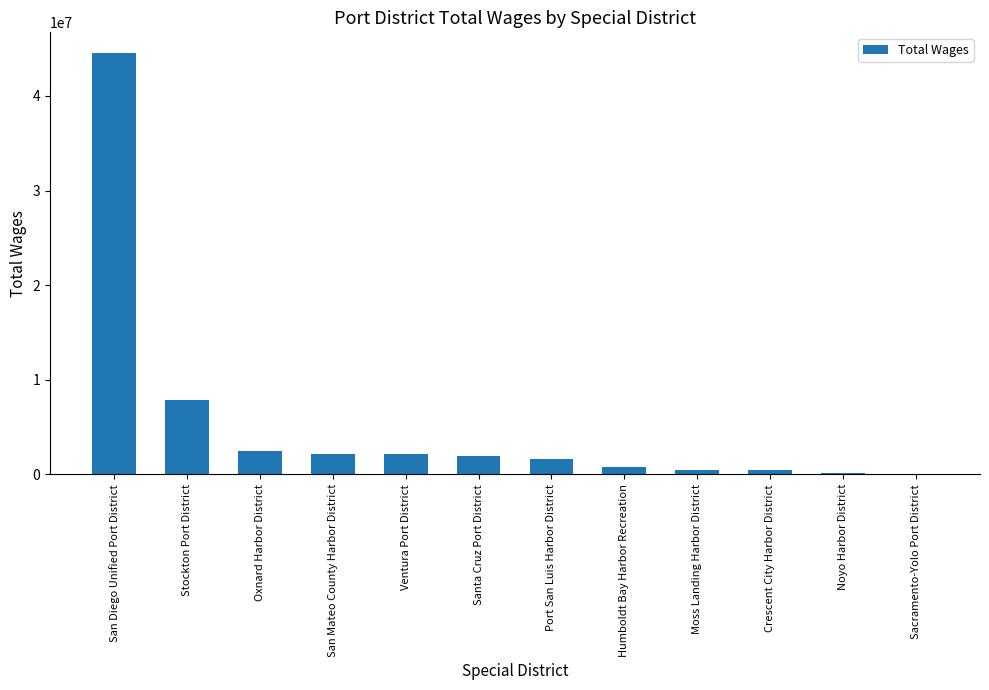

Is it true that the value at Port San Luis Harbor District is 1570403?

True